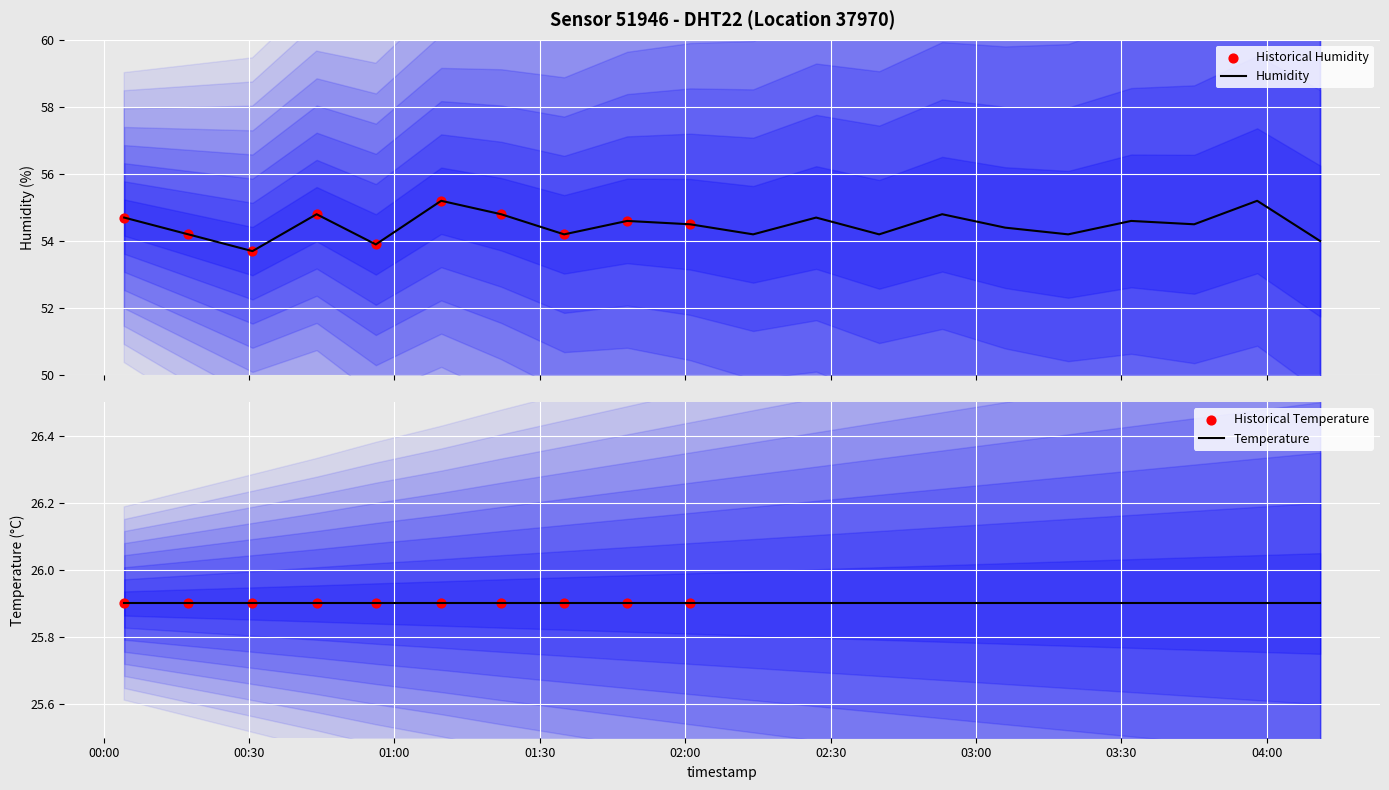

Between 03:32 and 03:06, which is larger?

03:32